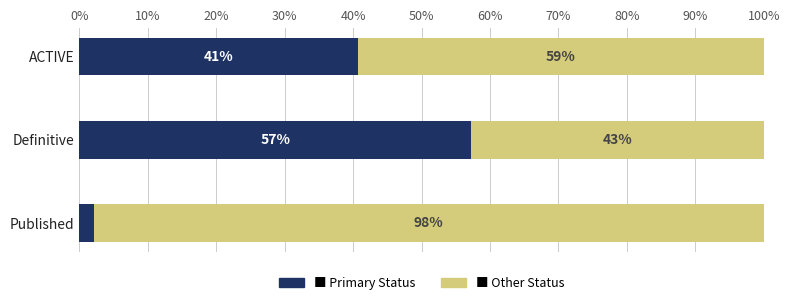

What is the total value across all series at ACTIVE?

100.0